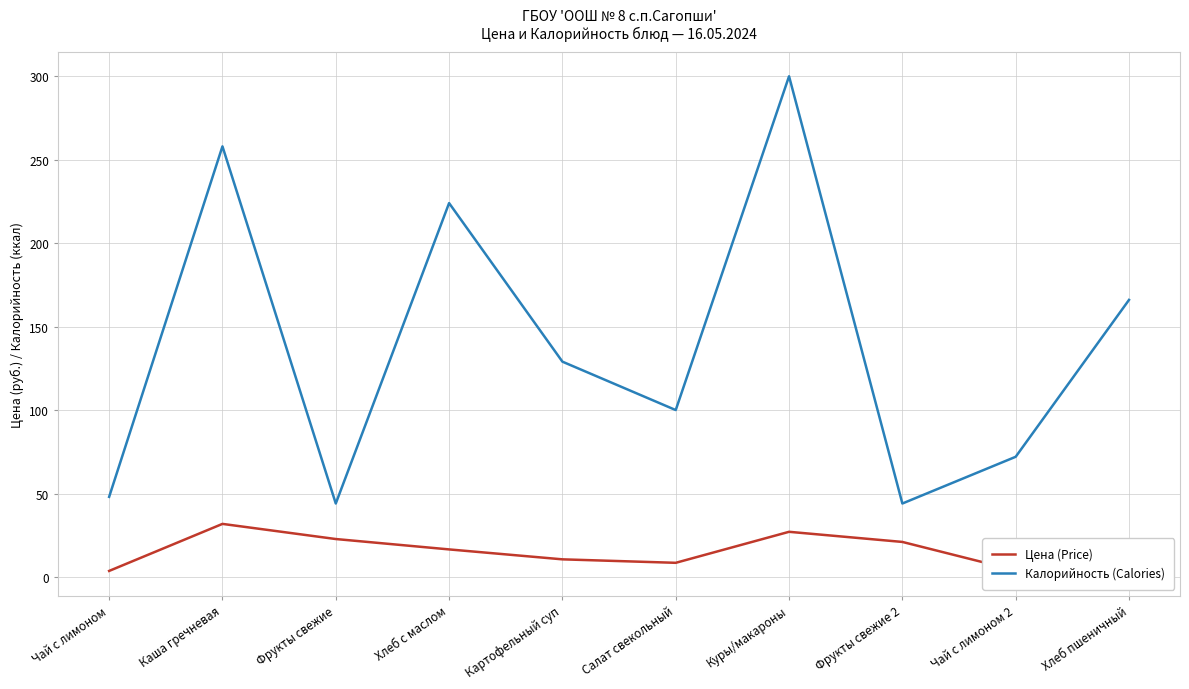

True or false: Цена (Price) and Калорийность (Calories) intersect in this chart.

False